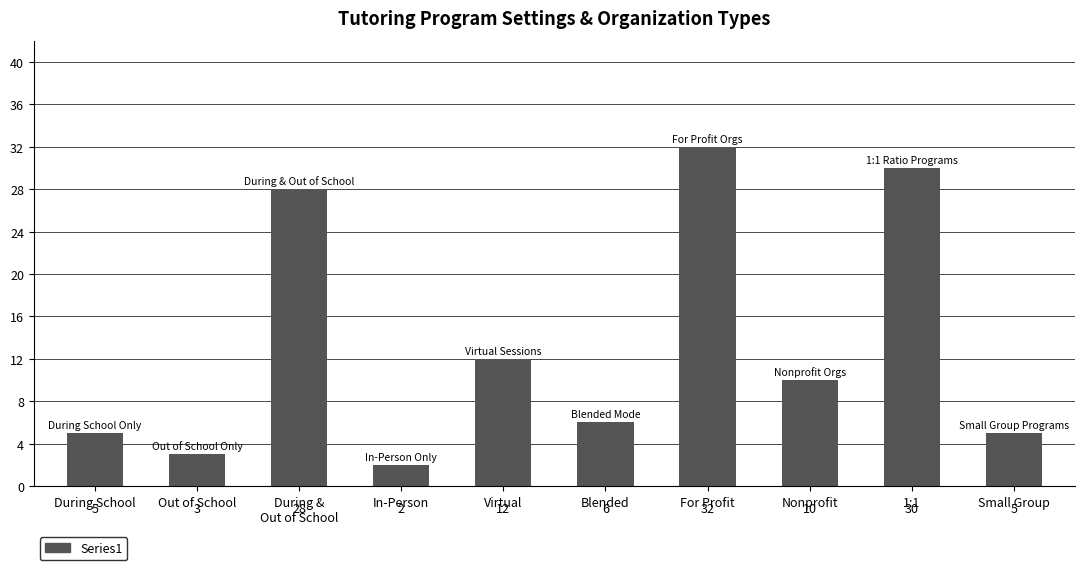

Where is the data nearest to the value 17?

Virtual